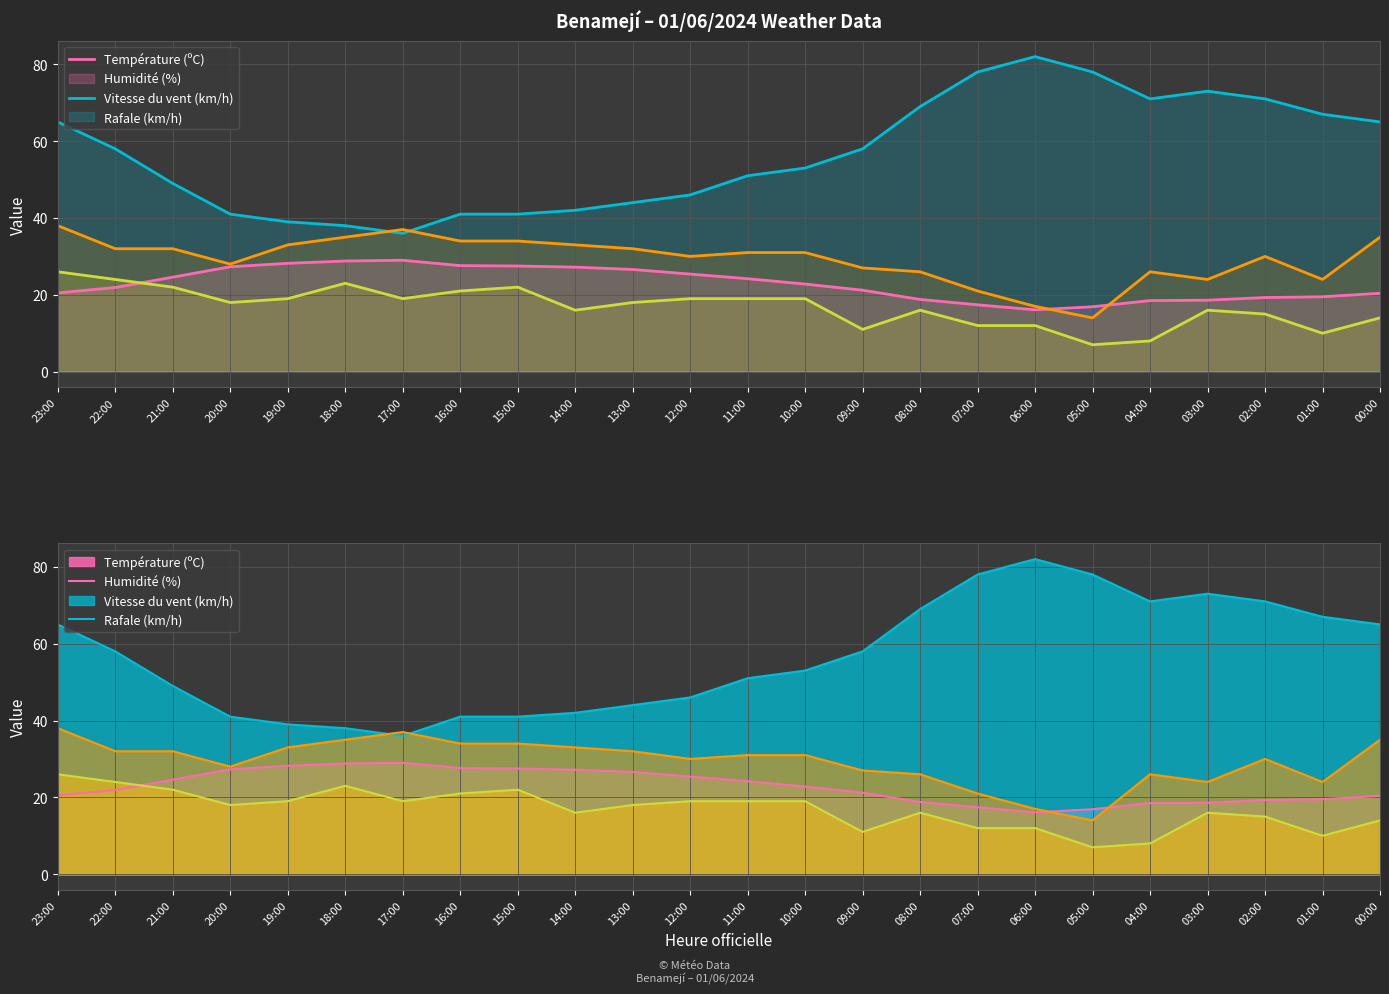

Which category has the highest value in the Humidité (%) series?

06:00